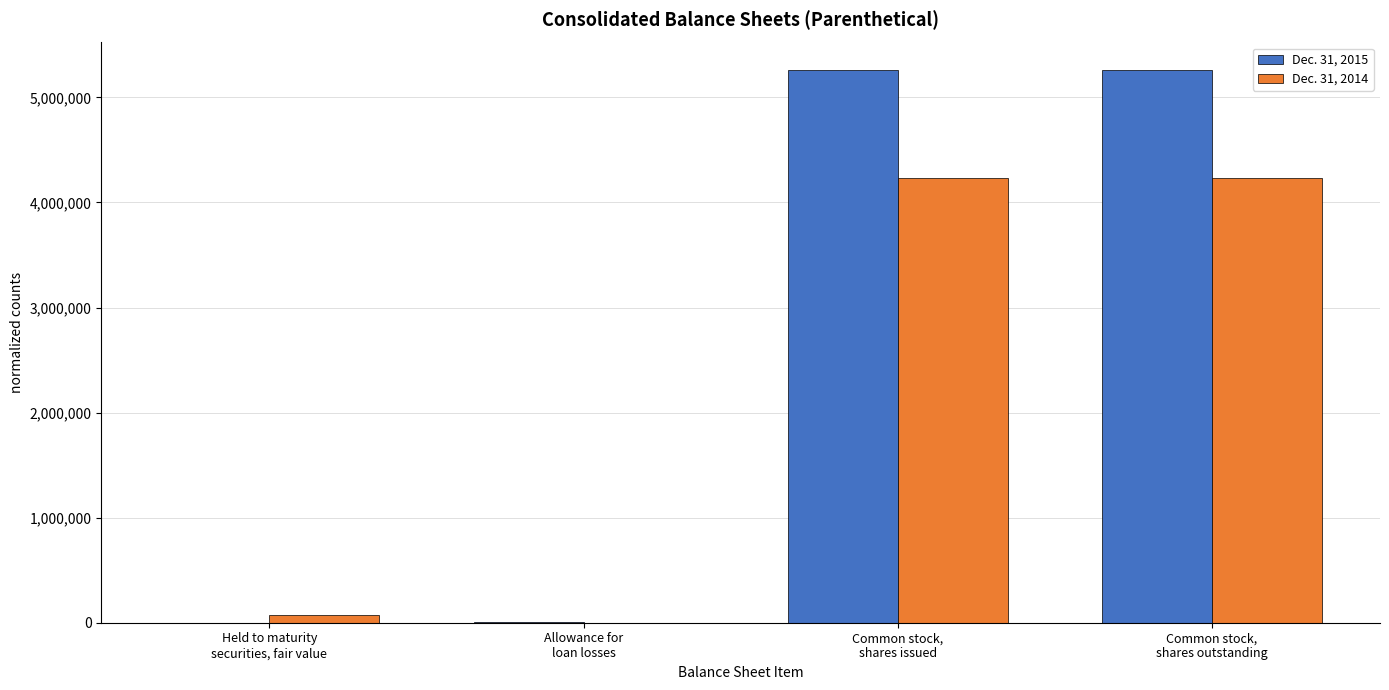

What is the approximate value of Dec. 31, 2015 at Common stock,
shares outstanding, to the nearest 50?

5259300